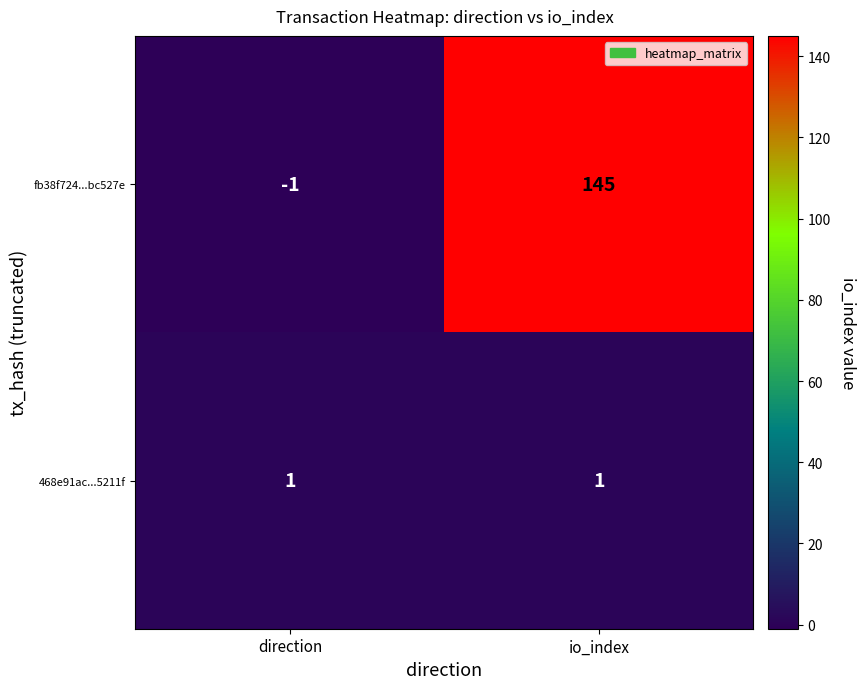

At direction, list the series in order from smallest to largest.

fb38f724...bc527e, 468e91ac...5211f